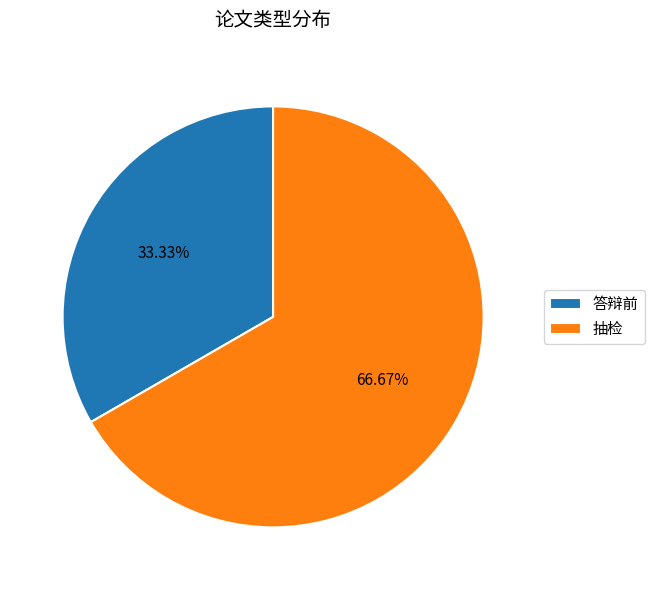

Which slice represents more than half of the pie?

抽检